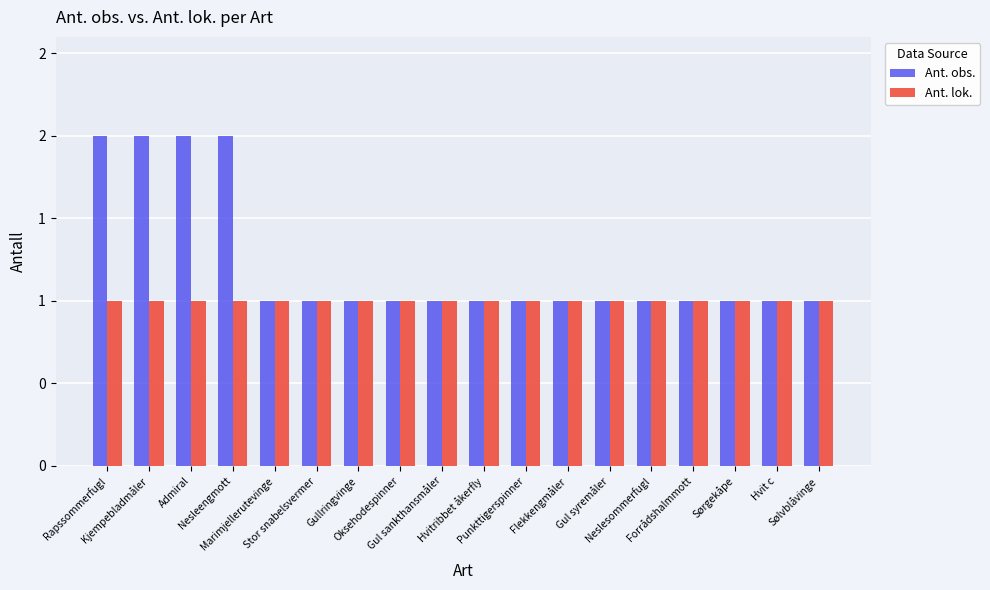

Reading left to right, list all the values displayed in this chart.

Ant. obs.: Rapssommerfugl=2	Kjempebladmåler=2	Admiral=2	Nesleengmott=2	Marimjellerutevinge=1	Stor snabelsvermer=1	Gullringvinge=1	Oksehodespinner=1	Gul sankthansmåler=1	Hvitribbet åkerfly=1	Punkttigerspinner=1	Flekkengmåler=1	Gul syremåler=1	Neslesommerfugl=1	Forrådshalmmott=1	Sørgekåpe=1	Hvit c=1	Sølvblåvinge=1
Ant. lok.: Rapssommerfugl=1	Kjempebladmåler=1	Admiral=1	Nesleengmott=1	Marimjellerutevinge=1	Stor snabelsvermer=1	Gullringvinge=1	Oksehodespinner=1	Gul sankthansmåler=1	Hvitribbet åkerfly=1	Punkttigerspinner=1	Flekkengmåler=1	Gul syremåler=1	Neslesommerfugl=1	Forrådshalmmott=1	Sørgekåpe=1	Hvit c=1	Sølvblåvinge=1